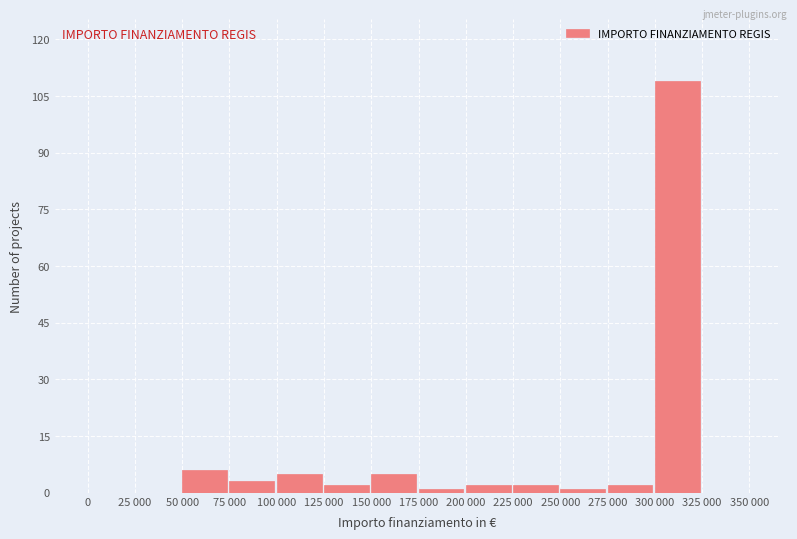

Reading right to left, what are all the values shown in this chart?

325 000=0	300 000=109	275 000=2	250 000=1	225 000=2	200 000=2	175 000=1	150 000=5	125 000=2	100 000=5	75 000=3	50 000=6	25 000=0	0=0